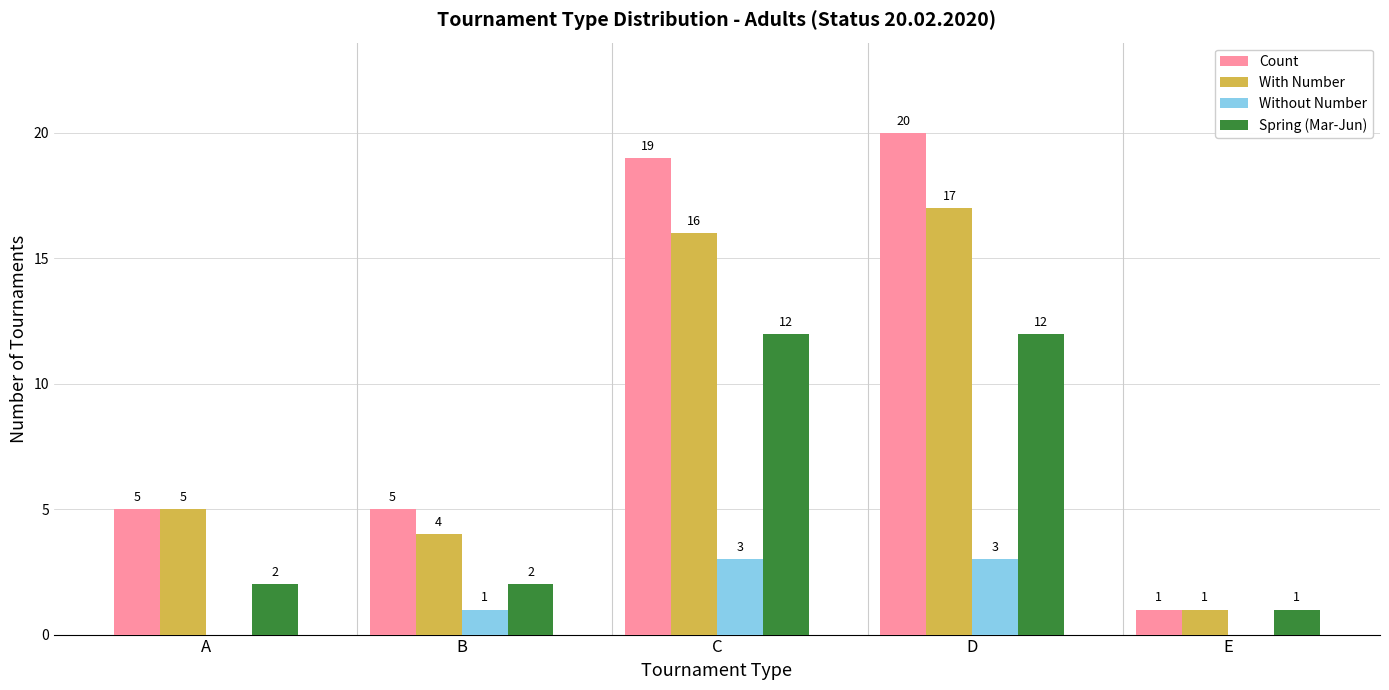

What is the difference between the Without Number values at C and E?

3